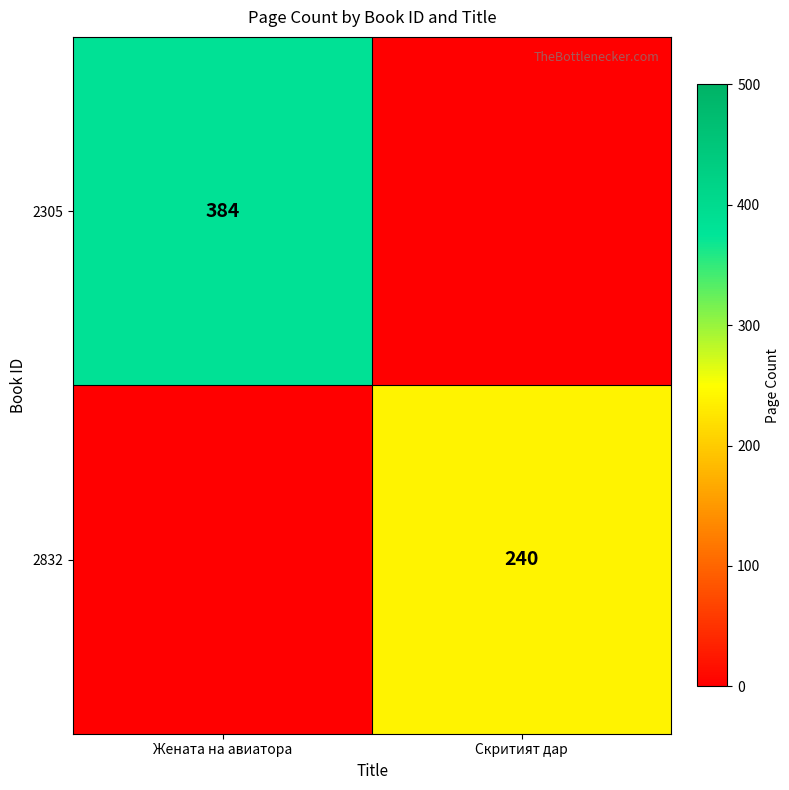

True or false: 2305 has a value of 99 at Жената на авиатора.

False